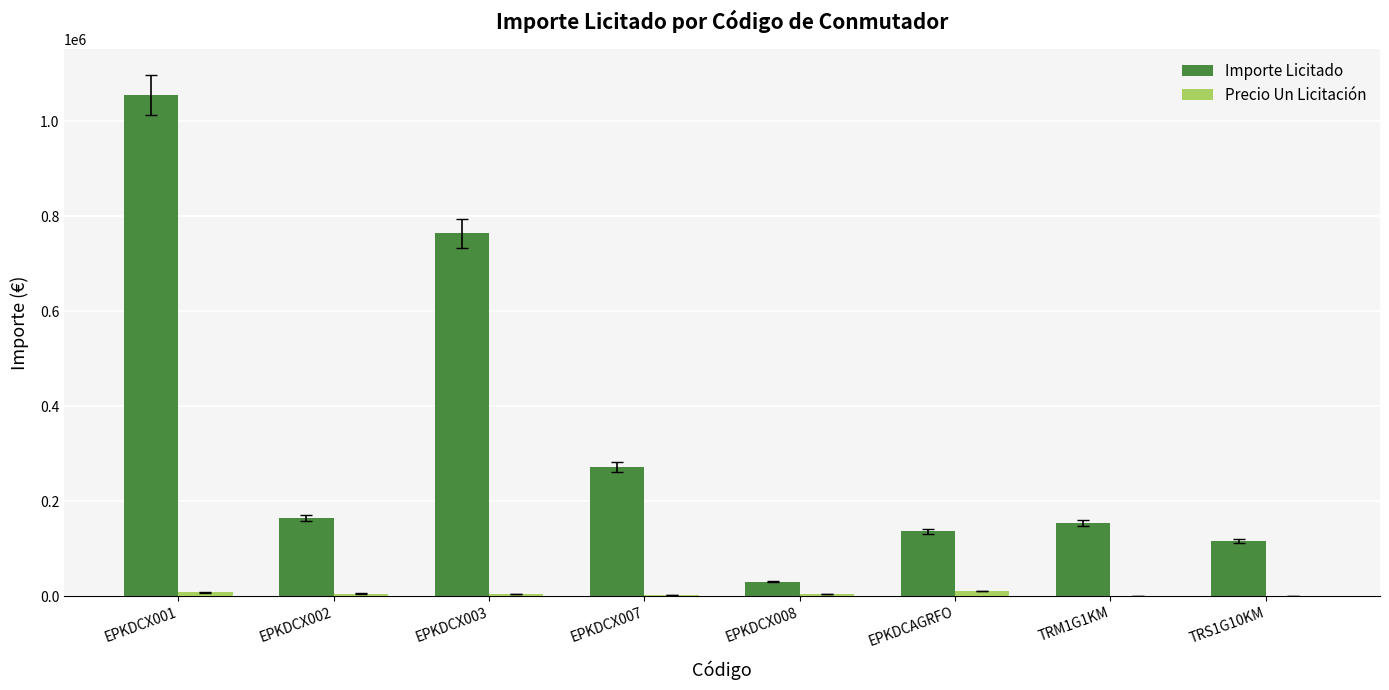

The value of Importe Licitado at TRM1G1KM is 271579.1. True or false?

False